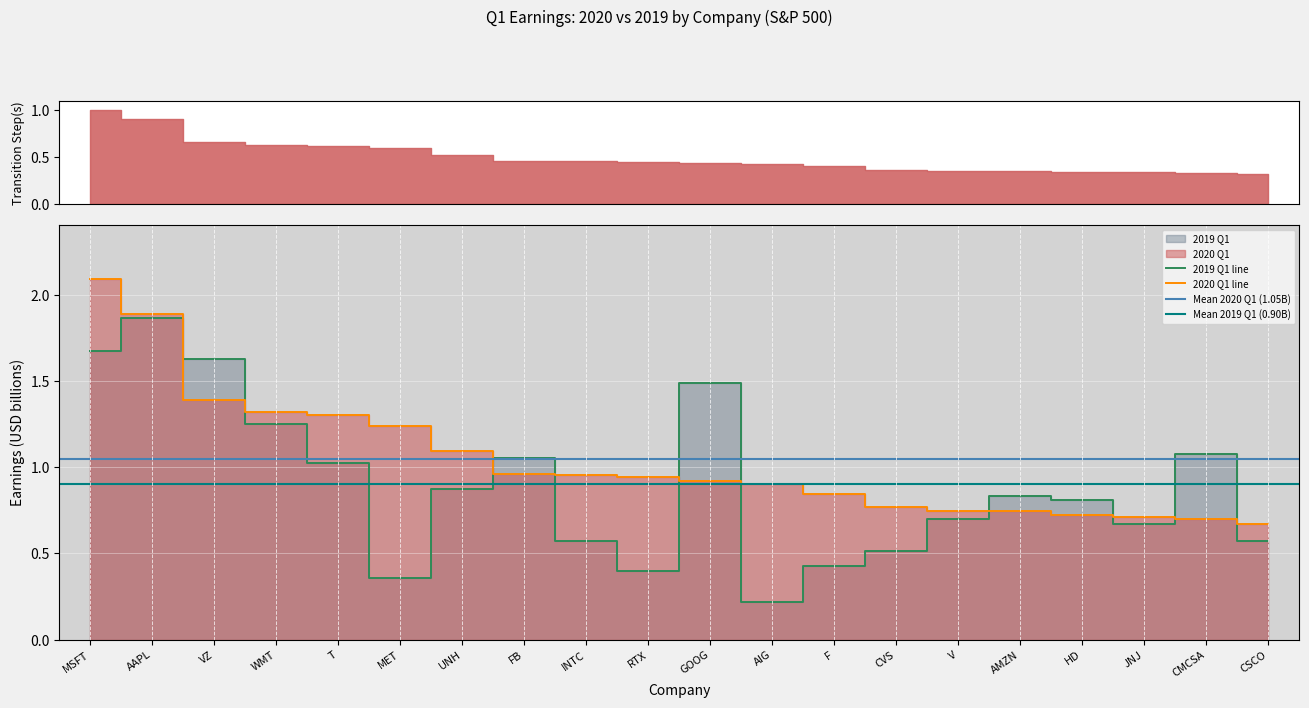

Reading right to left, transcribe all the data shown in this chart.

2020 Q1: CSCO=0.7	CMCSA=0.7	JNJ=0.7	HD=0.7	AMZN=0.7	V=0.7	CVS=0.8	F=0.8	AIG=0.9	GOOG=0.9	RTX=0.9	INTC=1.0	FB=1.0	UNH=1.1	MET=1.2	T=1.3	WMT=1.3	VZ=1.4	AAPL=1.9	MSFT=2.1
2019 Q1: CSCO=0.6	CMCSA=1.1	JNJ=0.7	HD=0.8	AMZN=0.8	V=0.7	CVS=0.5	F=0.4	AIG=0.2	GOOG=1.5	RTX=0.4	INTC=0.6	FB=1.1	UNH=0.9	MET=0.4	T=1.0	WMT=1.3	VZ=1.6	AAPL=1.9	MSFT=1.7